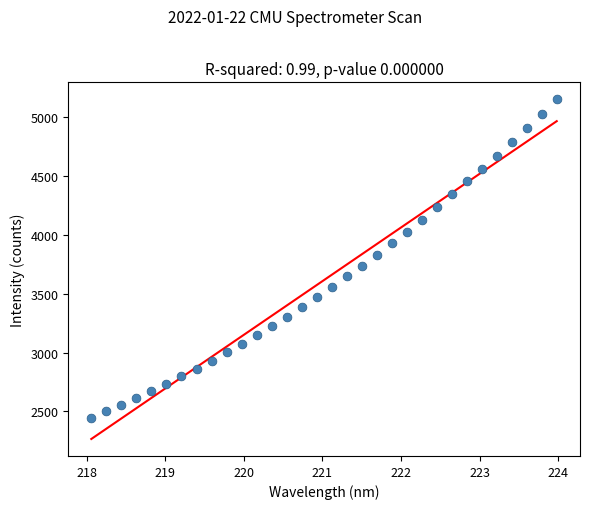

What is the range of Y values (max minus min)?

2702.2